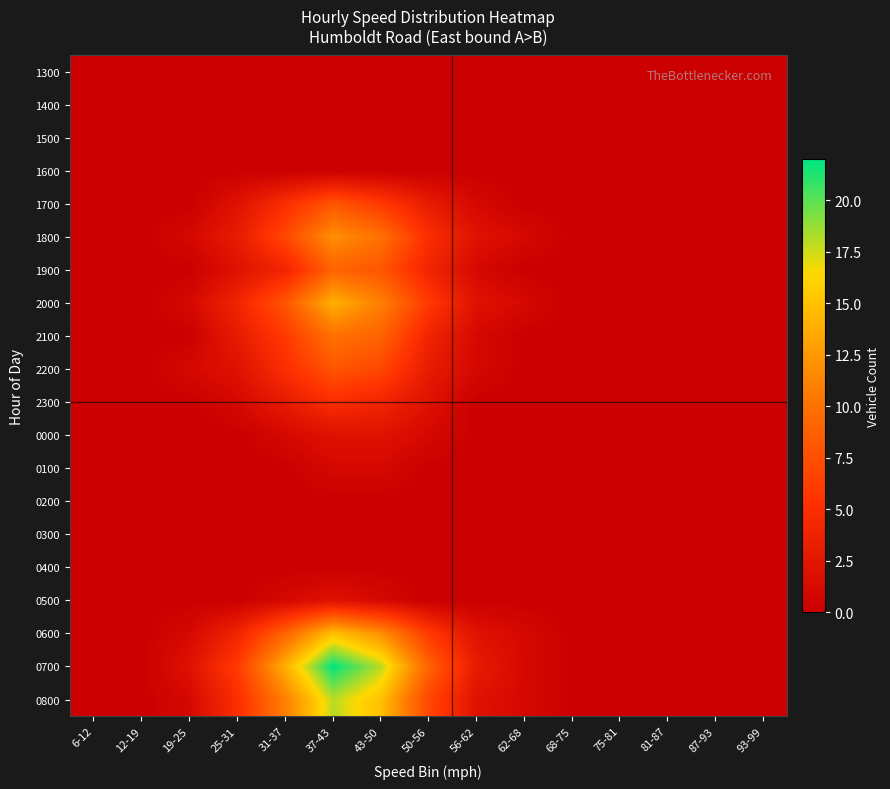

Count the number of categories in the chart.

15